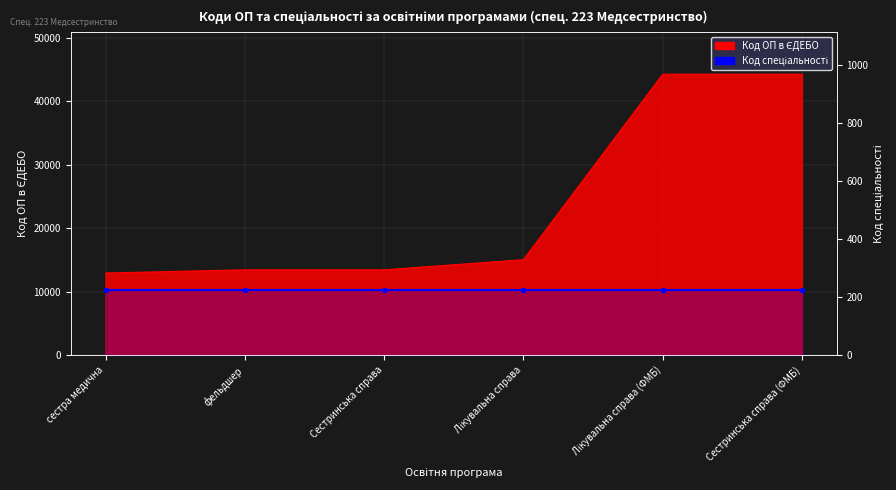

Approximately how many times larger is the value at Сестринська справа compared to сестра медична?

1.0